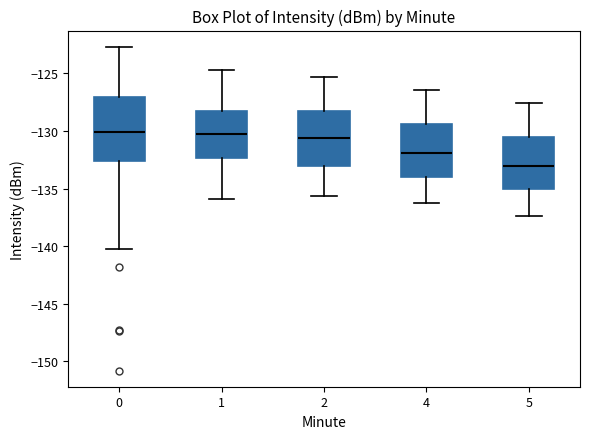

Where does the upper whisker of the box at x = 5 end on the y-axis? The values are not printed on the chart, so give them approximately, as read against the axis.

-127.5